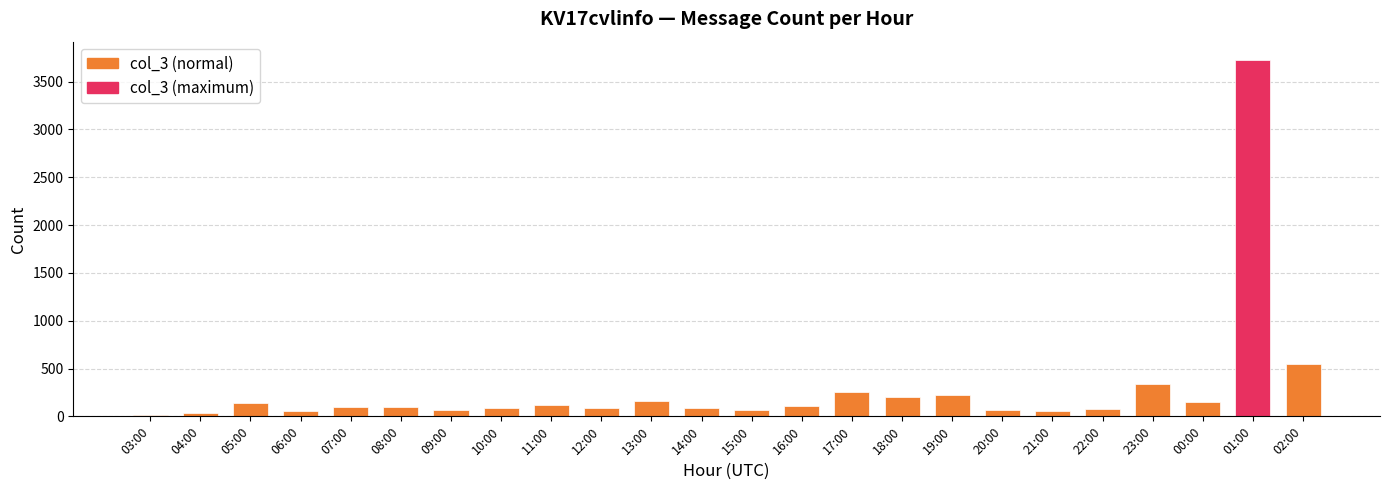

What is the value of the 12th bar from the left?

90